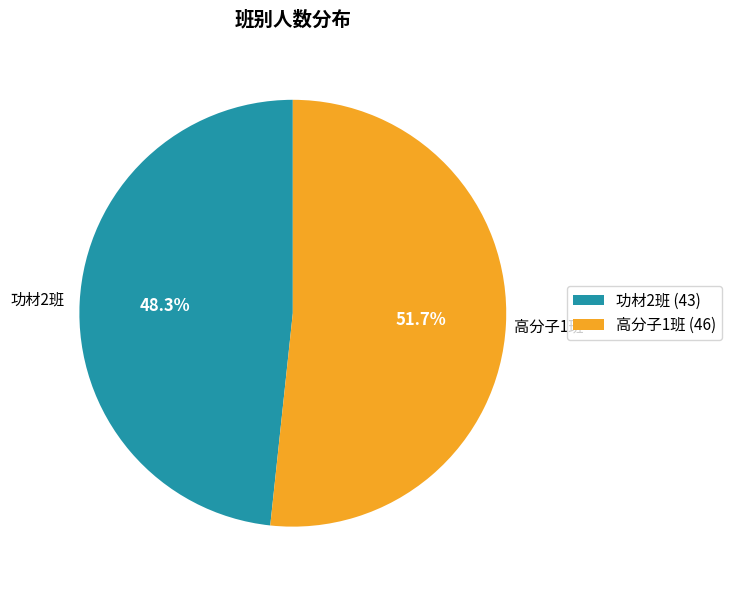

Combined, do 高分子1班 (46) and 功材2班 (43) account for over 50%?

Yes